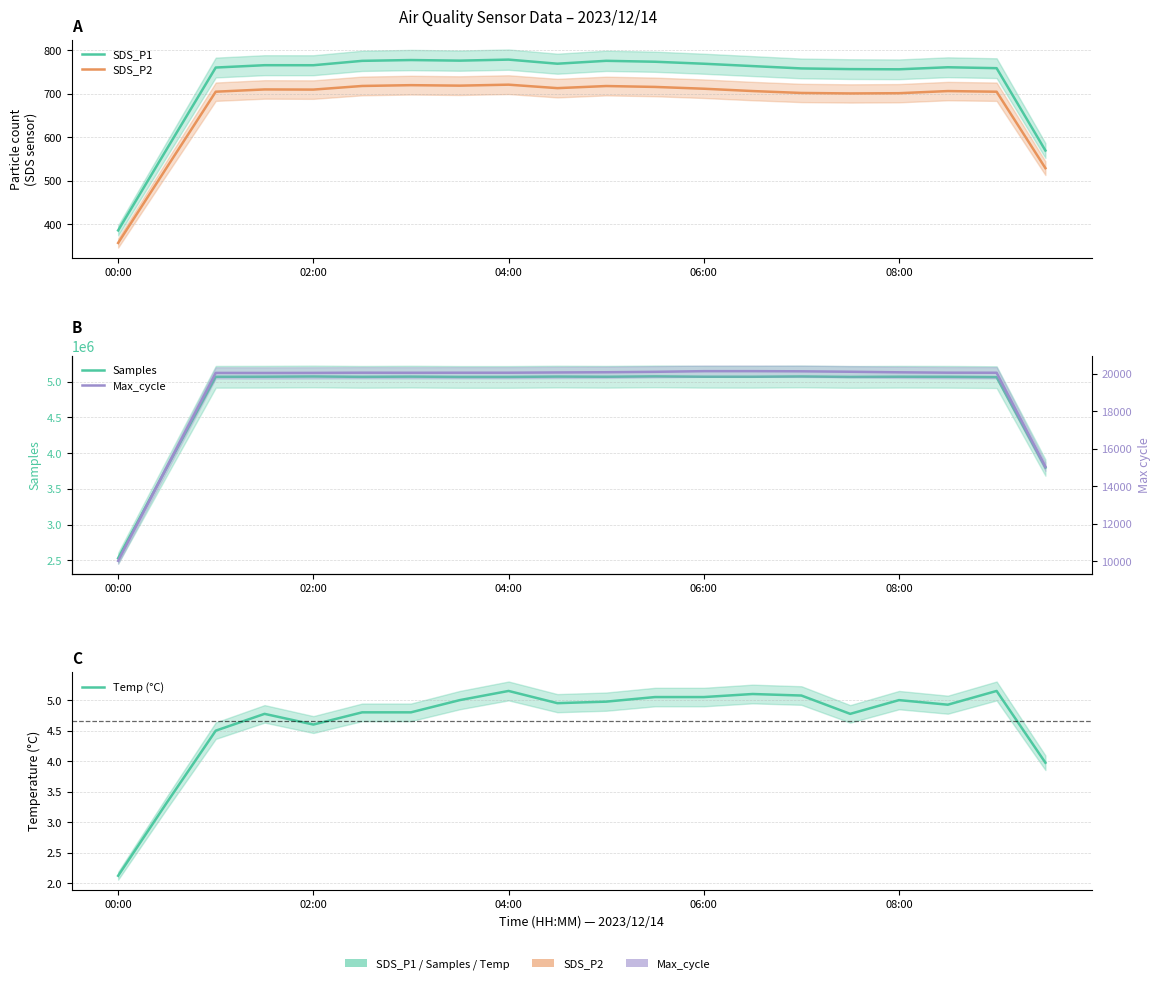

True or false: SDS_P1 and Samples cross at least once.

False